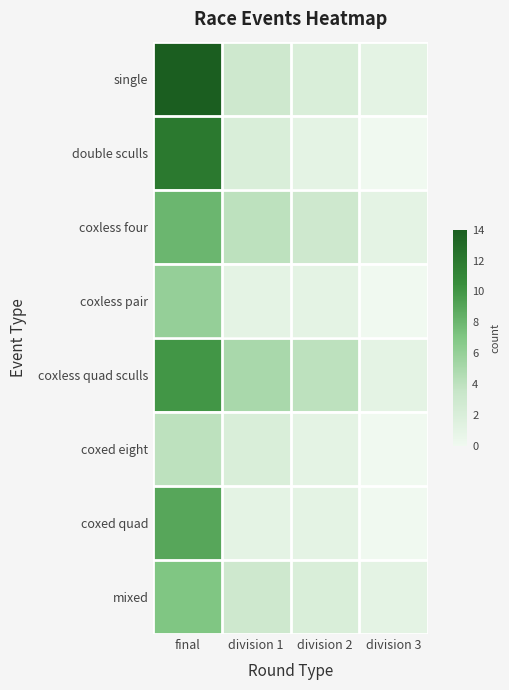

At which category does the chart reach its peak across all series?

final